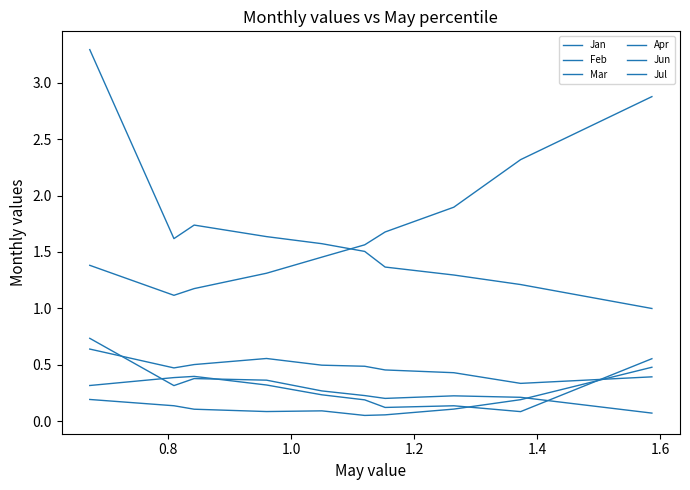

Where is the first local minimum for Mar?

0.8